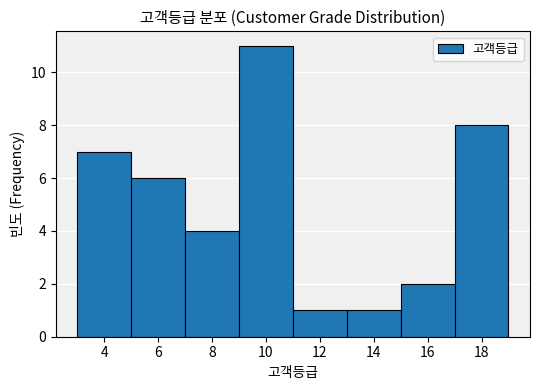

What is the height of the bar covering 17 to 19 on the x-axis? The values are not printed on the chart, so give them approximately, as read against the axis.

8